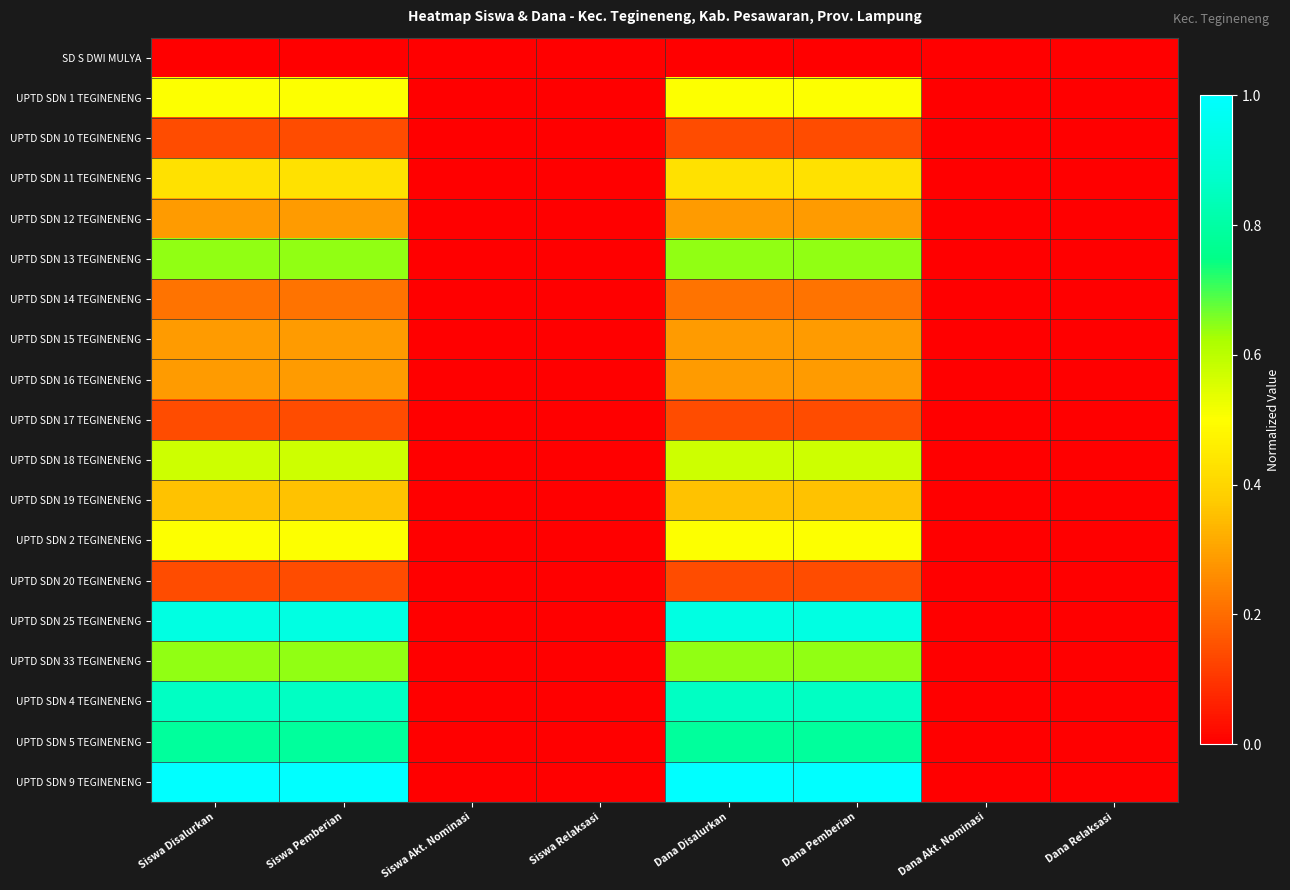

Reading right to left, what are all the values shown in this chart?

SD S DWI MULYA: Dana Relaksasi=0.0	Dana Akt. Nominasi=0.0	Dana Pemberian=0.0	Dana Disalurkan=0.0	Siswa Relaksasi=0.0	Siswa Akt. Nominasi=0.0	Siswa Pemberian=0.0	Siswa Disalurkan=0.0
UPTD SDN 1 TEGINENENG: Dana Relaksasi=0.0	Dana Akt. Nominasi=0.0	Dana Pemberian=0.5	Dana Disalurkan=0.5	Siswa Relaksasi=0.0	Siswa Akt. Nominasi=0.0	Siswa Pemberian=0.5	Siswa Disalurkan=0.5
UPTD SDN 10 TEGINENENG: Dana Relaksasi=0.0	Dana Akt. Nominasi=0.0	Dana Pemberian=0.1	Dana Disalurkan=0.1	Siswa Relaksasi=0.0	Siswa Akt. Nominasi=0.0	Siswa Pemberian=0.1	Siswa Disalurkan=0.1
UPTD SDN 11 TEGINENENG: Dana Relaksasi=0.0	Dana Akt. Nominasi=0.0	Dana Pemberian=0.4	Dana Disalurkan=0.4	Siswa Relaksasi=0.0	Siswa Akt. Nominasi=0.0	Siswa Pemberian=0.4	Siswa Disalurkan=0.4
UPTD SDN 12 TEGINENENG: Dana Relaksasi=0.0	Dana Akt. Nominasi=0.0	Dana Pemberian=0.3	Dana Disalurkan=0.3	Siswa Relaksasi=0.0	Siswa Akt. Nominasi=0.0	Siswa Pemberian=0.3	Siswa Disalurkan=0.3
UPTD SDN 13 TEGINENENG: Dana Relaksasi=0.0	Dana Akt. Nominasi=0.0	Dana Pemberian=0.6	Dana Disalurkan=0.6	Siswa Relaksasi=0.0	Siswa Akt. Nominasi=0.0	Siswa Pemberian=0.6	Siswa Disalurkan=0.6
UPTD SDN 14 TEGINENENG: Dana Relaksasi=0.0	Dana Akt. Nominasi=0.0	Dana Pemberian=0.2	Dana Disalurkan=0.2	Siswa Relaksasi=0.0	Siswa Akt. Nominasi=0.0	Siswa Pemberian=0.2	Siswa Disalurkan=0.2
UPTD SDN 15 TEGINENENG: Dana Relaksasi=0.0	Dana Akt. Nominasi=0.0	Dana Pemberian=0.3	Dana Disalurkan=0.3	Siswa Relaksasi=0.0	Siswa Akt. Nominasi=0.0	Siswa Pemberian=0.3	Siswa Disalurkan=0.3
UPTD SDN 16 TEGINENENG: Dana Relaksasi=0.0	Dana Akt. Nominasi=0.0	Dana Pemberian=0.3	Dana Disalurkan=0.3	Siswa Relaksasi=0.0	Siswa Akt. Nominasi=0.0	Siswa Pemberian=0.3	Siswa Disalurkan=0.3
UPTD SDN 17 TEGINENENG: Dana Relaksasi=0.0	Dana Akt. Nominasi=0.0	Dana Pemberian=0.1	Dana Disalurkan=0.1	Siswa Relaksasi=0.0	Siswa Akt. Nominasi=0.0	Siswa Pemberian=0.1	Siswa Disalurkan=0.1
UPTD SDN 18 TEGINENENG: Dana Relaksasi=0.0	Dana Akt. Nominasi=0.0	Dana Pemberian=0.6	Dana Disalurkan=0.6	Siswa Relaksasi=0.0	Siswa Akt. Nominasi=0.0	Siswa Pemberian=0.6	Siswa Disalurkan=0.6
UPTD SDN 19 TEGINENENG: Dana Relaksasi=0.0	Dana Akt. Nominasi=0.0	Dana Pemberian=0.4	Dana Disalurkan=0.4	Siswa Relaksasi=0.0	Siswa Akt. Nominasi=0.0	Siswa Pemberian=0.4	Siswa Disalurkan=0.4
UPTD SDN 2 TEGINENENG: Dana Relaksasi=0.0	Dana Akt. Nominasi=0.0	Dana Pemberian=0.5	Dana Disalurkan=0.5	Siswa Relaksasi=0.0	Siswa Akt. Nominasi=0.0	Siswa Pemberian=0.5	Siswa Disalurkan=0.5
UPTD SDN 20 TEGINENENG: Dana Relaksasi=0.0	Dana Akt. Nominasi=0.0	Dana Pemberian=0.1	Dana Disalurkan=0.1	Siswa Relaksasi=0.0	Siswa Akt. Nominasi=0.0	Siswa Pemberian=0.1	Siswa Disalurkan=0.1
UPTD SDN 25 TEGINENENG: Dana Relaksasi=0.0	Dana Akt. Nominasi=0.0	Dana Pemberian=0.9	Dana Disalurkan=0.9	Siswa Relaksasi=0.0	Siswa Akt. Nominasi=0.0	Siswa Pemberian=0.9	Siswa Disalurkan=0.9
UPTD SDN 33 TEGINENENG: Dana Relaksasi=0.0	Dana Akt. Nominasi=0.0	Dana Pemberian=0.6	Dana Disalurkan=0.6	Siswa Relaksasi=0.0	Siswa Akt. Nominasi=0.0	Siswa Pemberian=0.6	Siswa Disalurkan=0.6
UPTD SDN 4 TEGINENENG: Dana Relaksasi=0.0	Dana Akt. Nominasi=0.0	Dana Pemberian=0.9	Dana Disalurkan=0.9	Siswa Relaksasi=0.0	Siswa Akt. Nominasi=0.0	Siswa Pemberian=0.9	Siswa Disalurkan=0.9
UPTD SDN 5 TEGINENENG: Dana Relaksasi=0.0	Dana Akt. Nominasi=0.0	Dana Pemberian=0.8	Dana Disalurkan=0.8	Siswa Relaksasi=0.0	Siswa Akt. Nominasi=0.0	Siswa Pemberian=0.8	Siswa Disalurkan=0.8
UPTD SDN 9 TEGINENENG: Dana Relaksasi=0.0	Dana Akt. Nominasi=0.0	Dana Pemberian=1.0	Dana Disalurkan=1.0	Siswa Relaksasi=0.0	Siswa Akt. Nominasi=0.0	Siswa Pemberian=1.0	Siswa Disalurkan=1.0